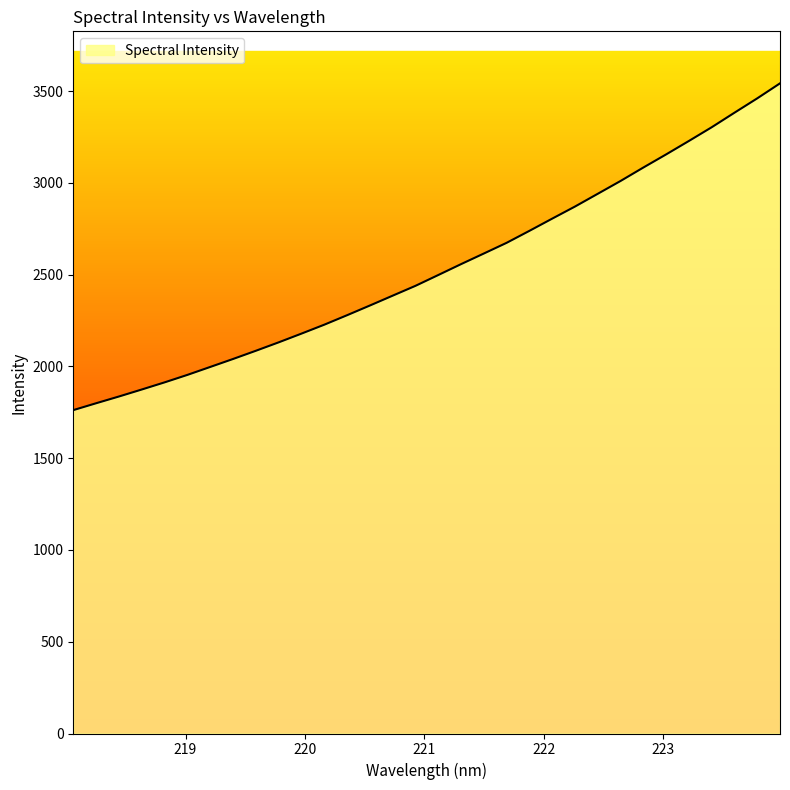

What is the greatest value displayed?

3542.0